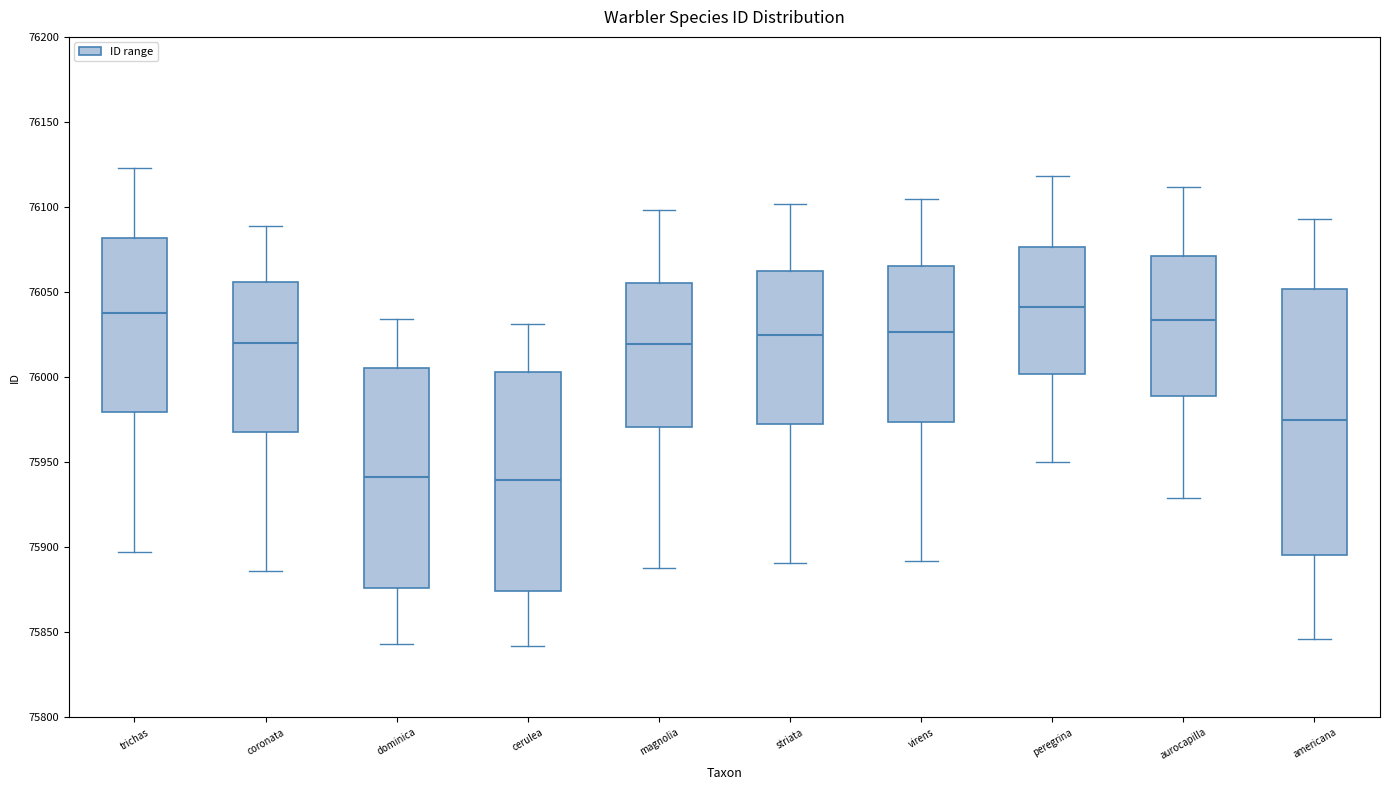

Reading left to right, read every box against the y-axis: the position of its median line, the range the box covers, and the ends of its whiskers. The values are not printed on the chart, so give them approximately, as read against the axis.

trichas: median 76040, box 75980 to 76080, whiskers 75895 to 76125
coronata: median 76020, box 75970 to 76055, whiskers 75885 to 76090
dominica: median 75940, box 75875 to 76005, whiskers 75845 to 76035
cerulea: median 75940, box 75875 to 76005, whiskers 75840 to 76030
magnolia: median 76020, box 75970 to 76055, whiskers 75890 to 76100
striata: median 76025, box 75975 to 76060, whiskers 75890 to 76100
virens: median 76025, box 75975 to 76065, whiskers 75890 to 76105
peregrina: median 76040, box 76000 to 76075, whiskers 75950 to 76120
aurocapilla: median 76035, box 75990 to 76070, whiskers 75930 to 76110
americana: median 75975, box 75895 to 76050, whiskers 75845 to 76095